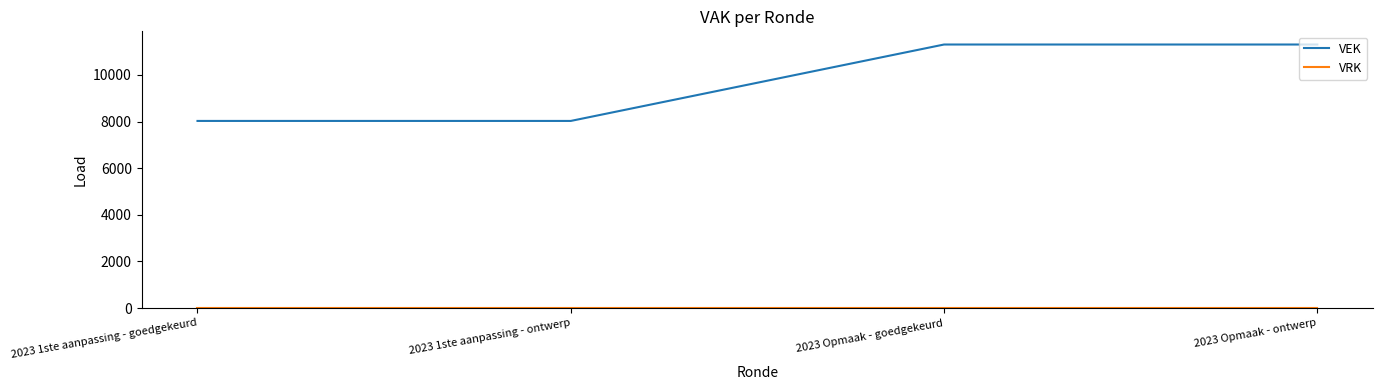

What is the spread (max minus min) of values at 2023 Opmaak - goedgekeurd?

11307